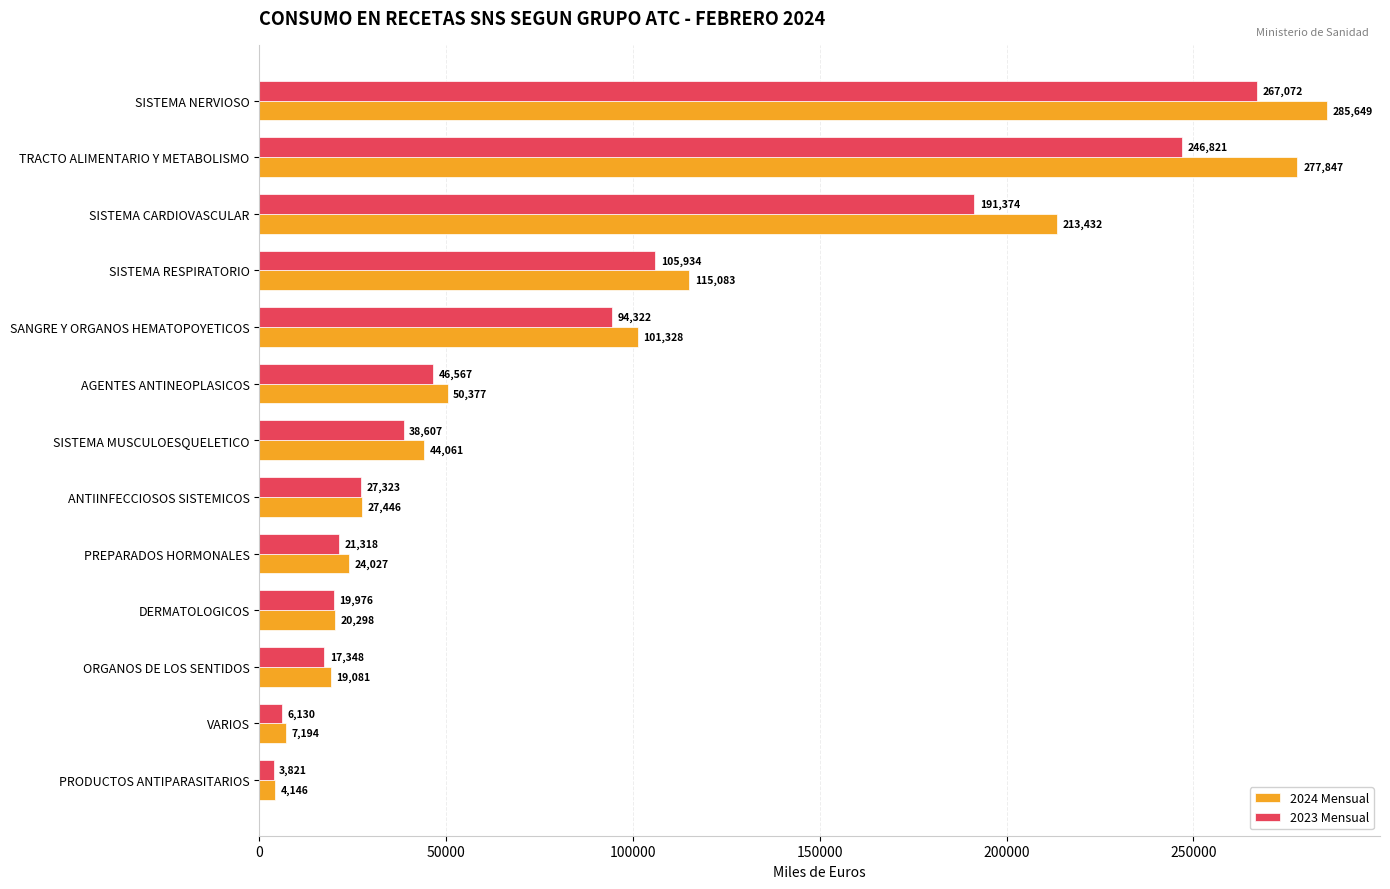

The value of 2024 Mensual at ANTIINFECCIOSOS SISTEMICOS is 41954.9. True or false?

False